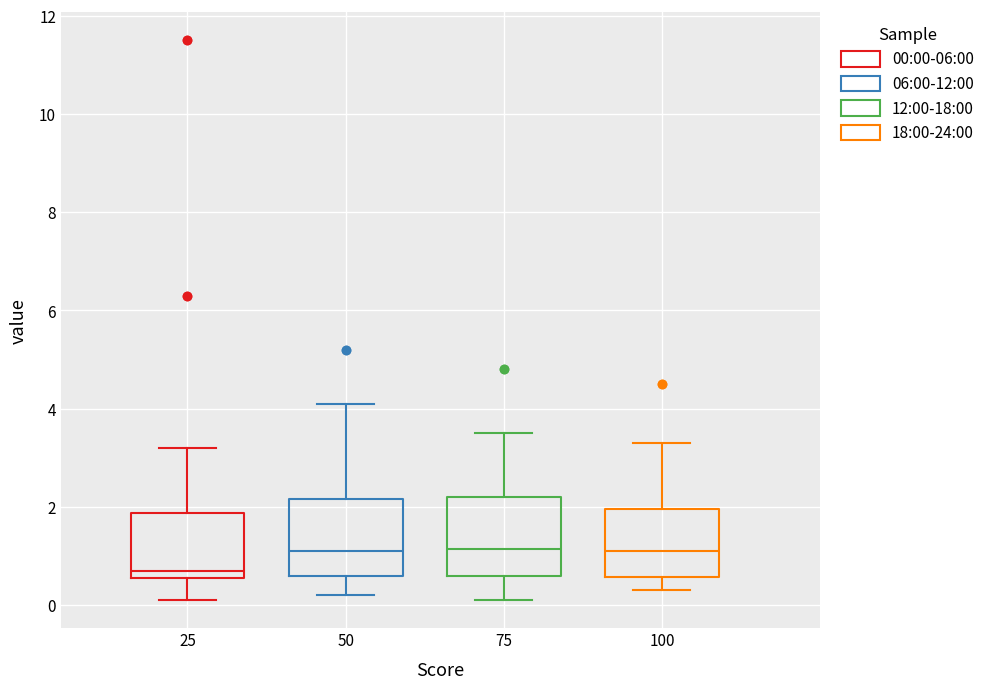

Where does the median line of the box at x = 50 sit on the y-axis? The values are not printed on the chart, so give them approximately, as read against the axis.

1.2